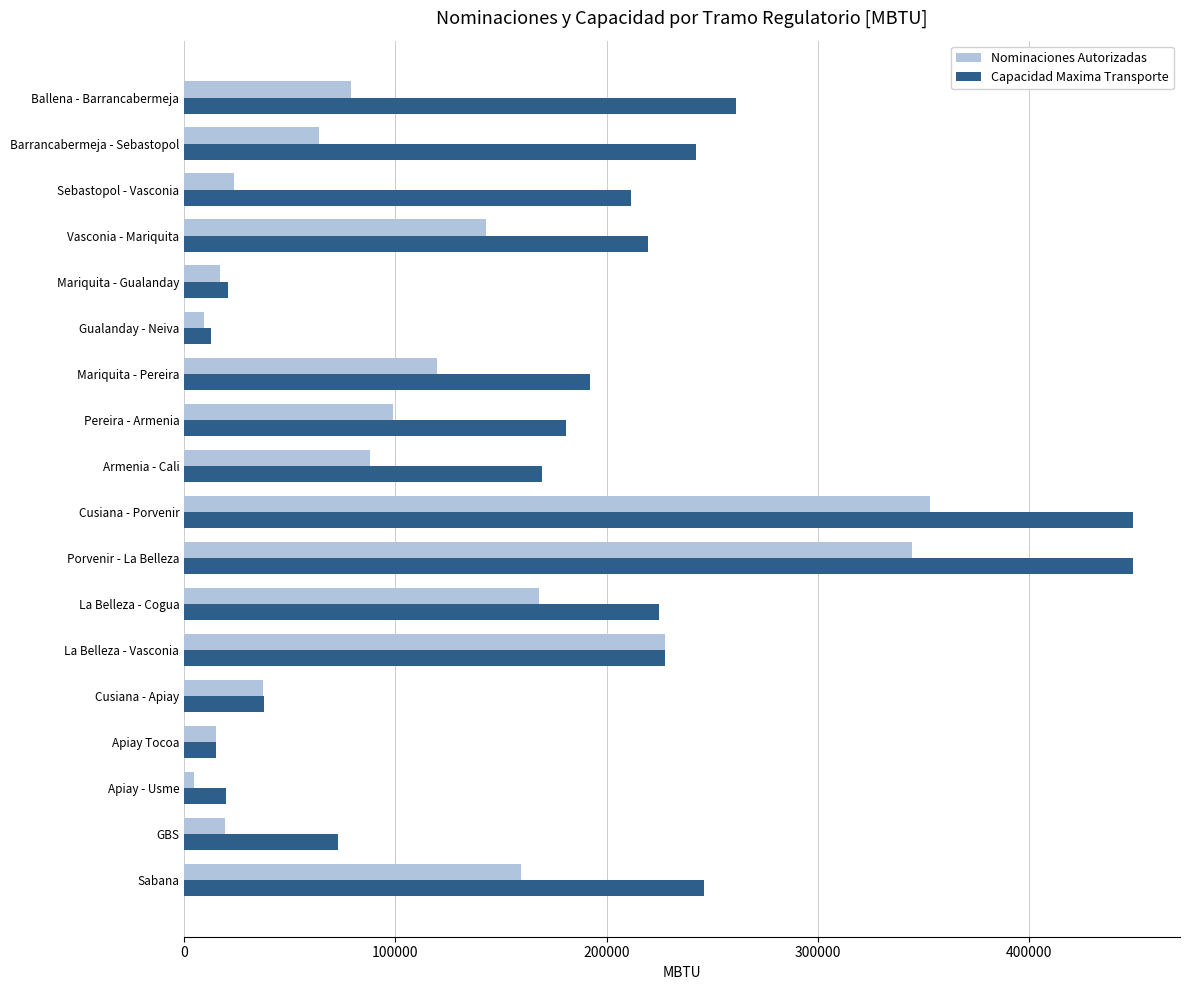

What are all the series names shown in the legend?

Nominaciones Autorizadas, Capacidad Maxima Transporte